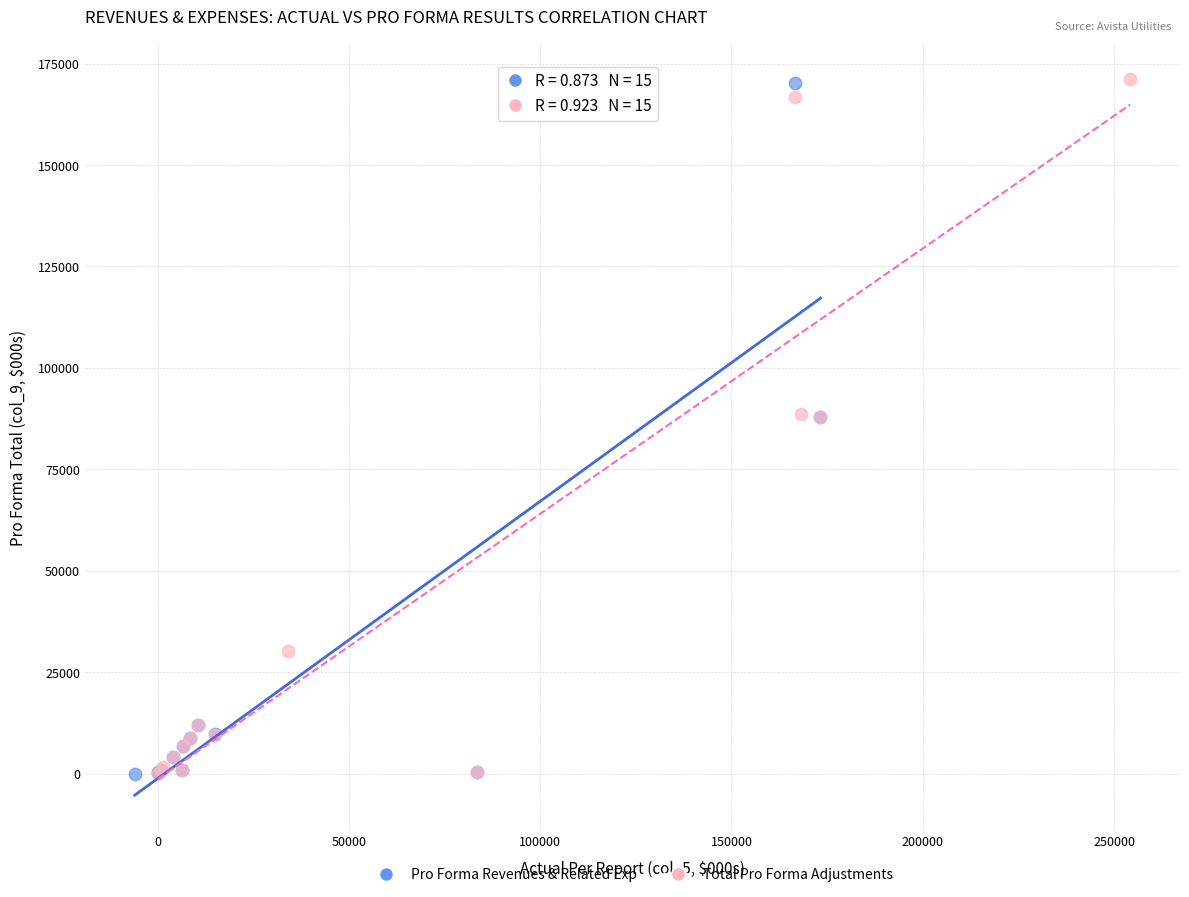

What are all the series names shown in the legend?

Pro Forma Revenues & Related Exp, Total Pro Forma Adjustments